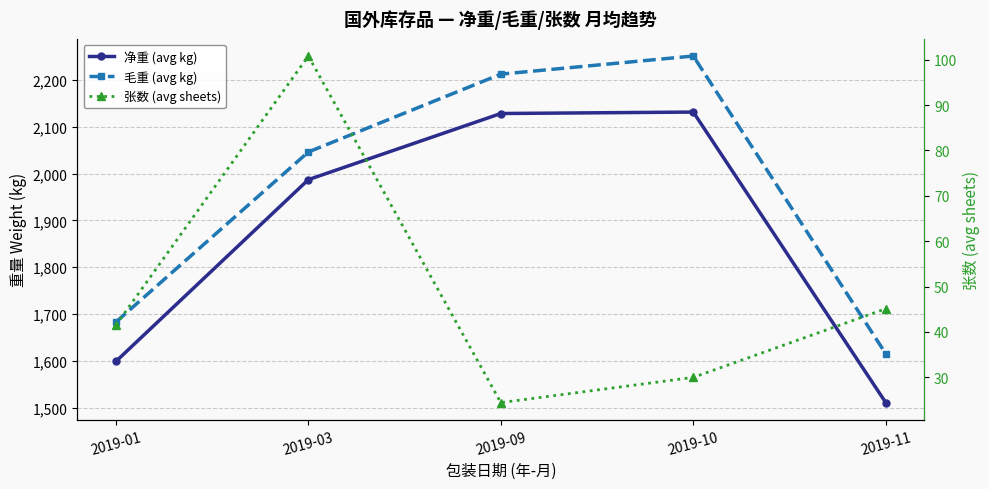

At how many categories does at least one series exceed 1355?

5